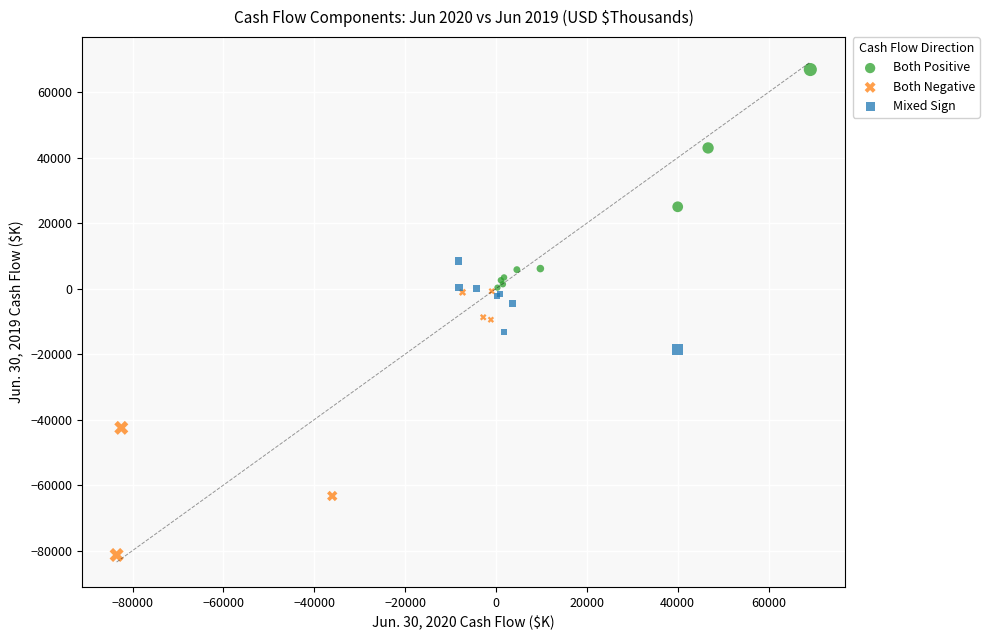

Which series reaches the minimum Y coordinate?

Both Negative